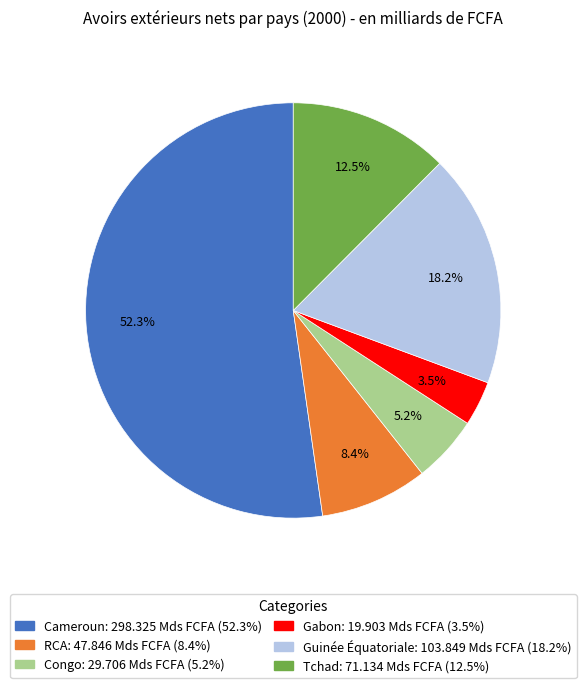

Rank the categories by value from lowest to highest.

Gabon, Congo, RCA, Tchad, Guinée Équatoriale, Cameroun